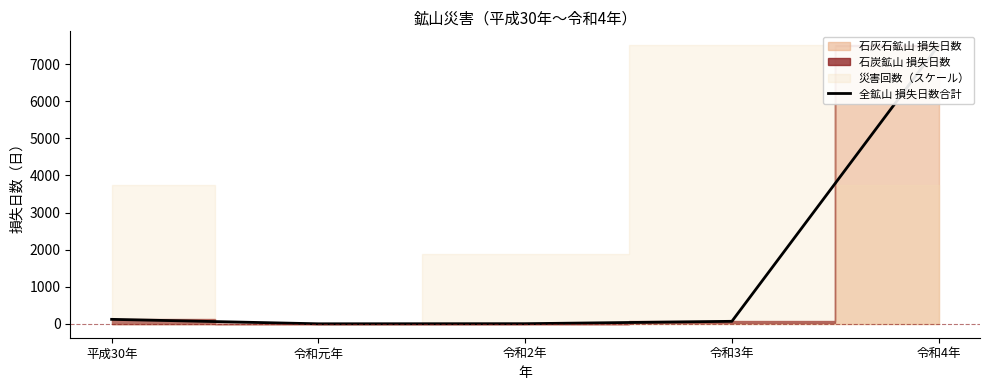

What is the label of the 1st point from the right?

令和4年